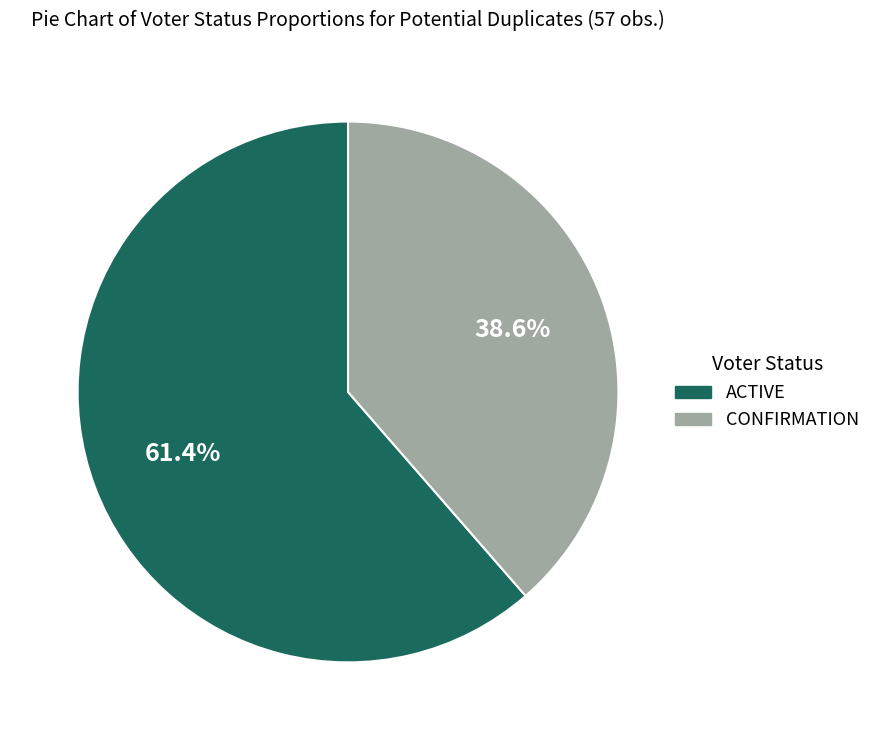

Is the sum of ACTIVE and CONFIRMATION greater than half?

Yes